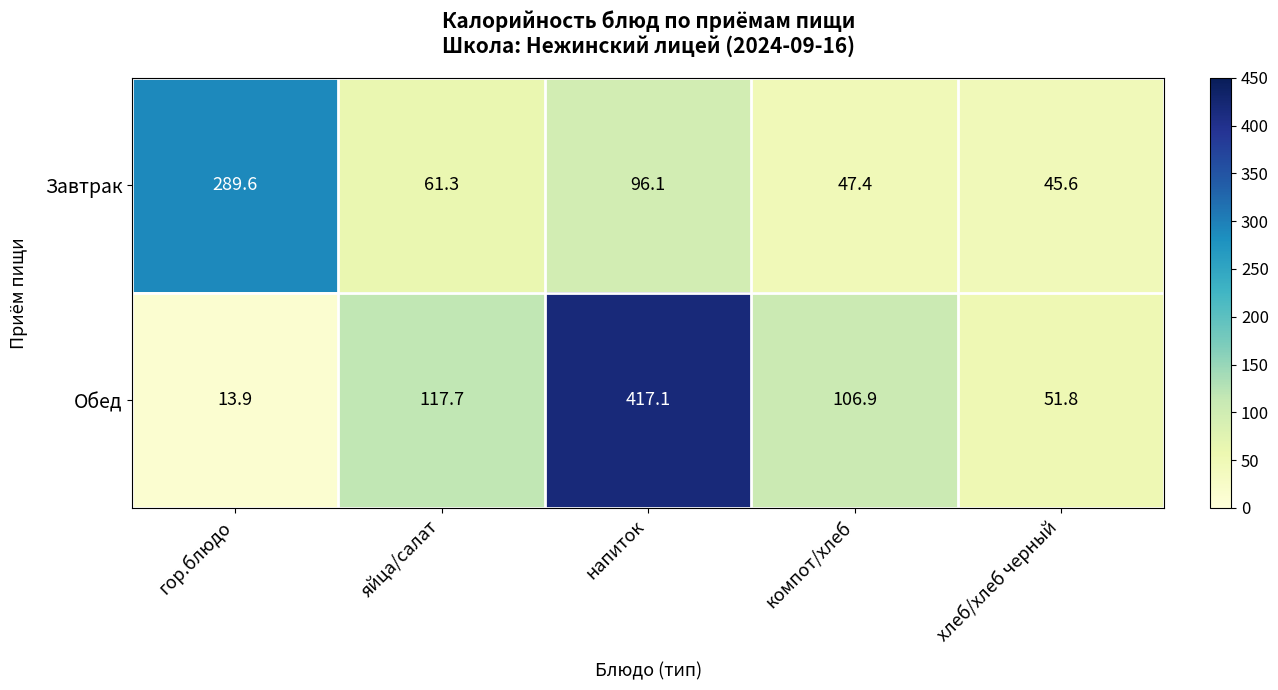

What is the difference between the Обед values at напиток and компот/хлеб?

310.2